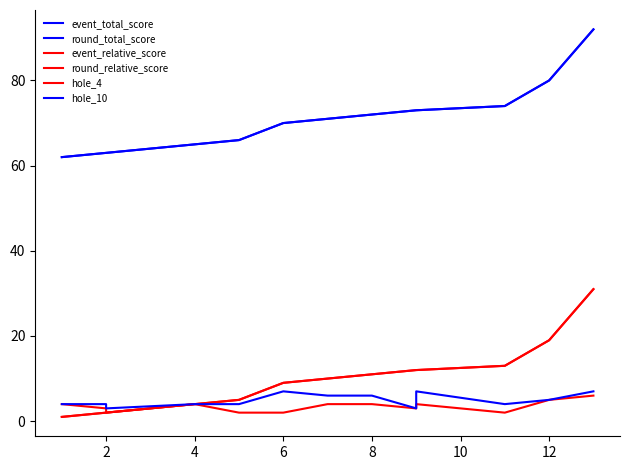

Does the chart display data point markers on the line(s)?

No